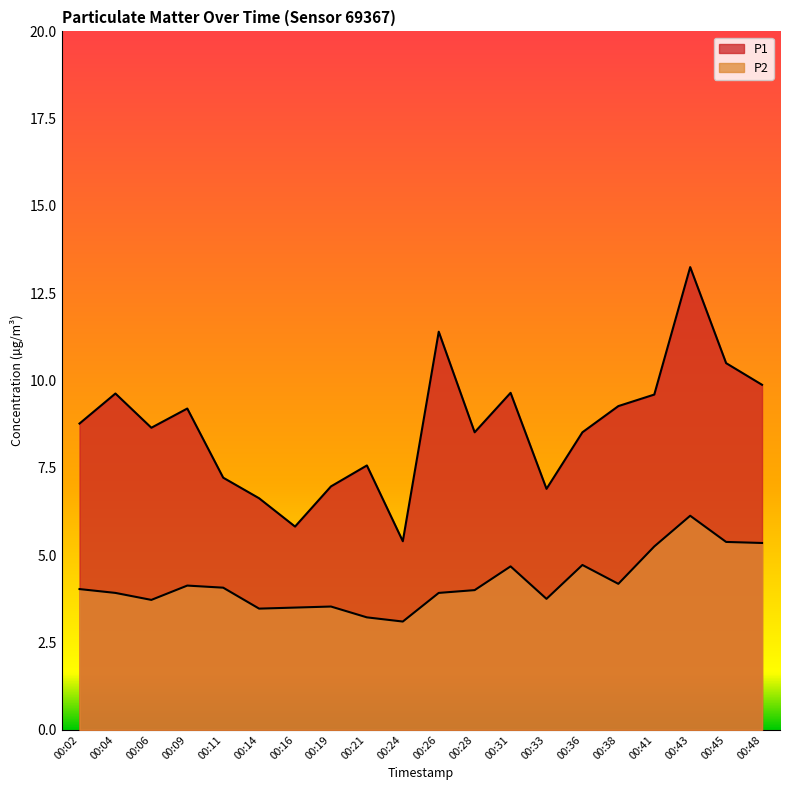

Read the P1 value at 00:24.

5.4